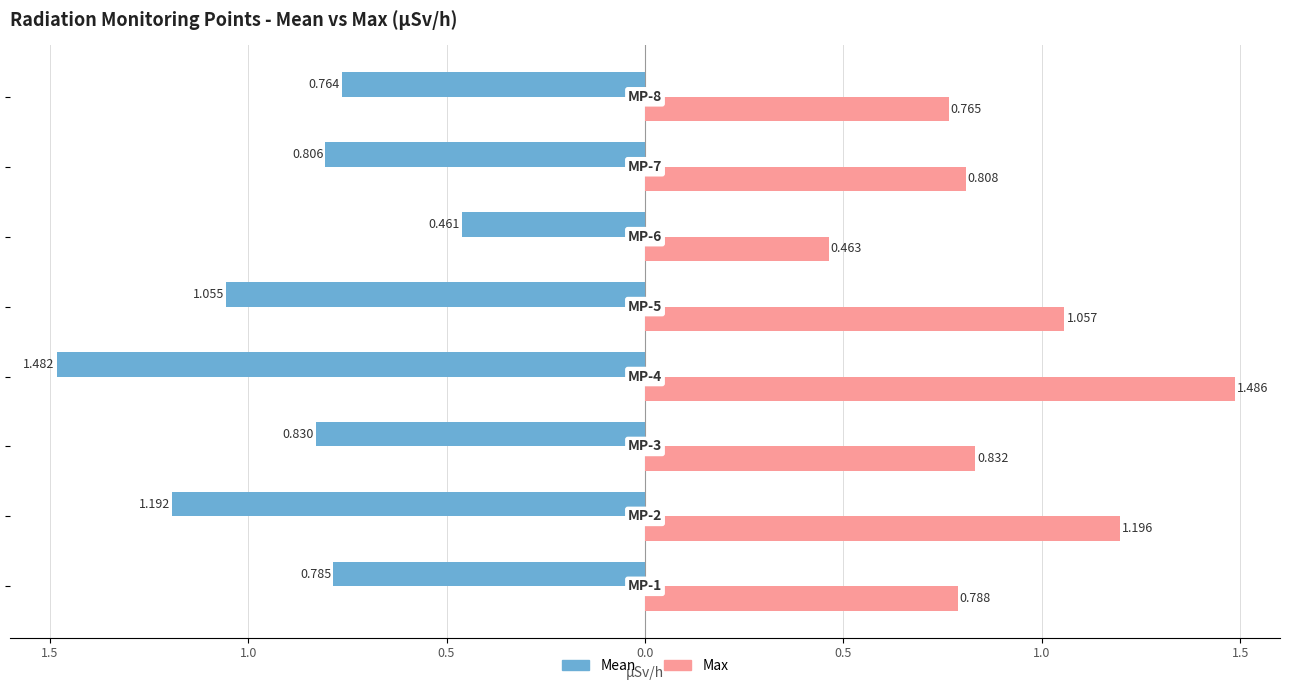

What are all the series names shown in the legend?

Mean, Max